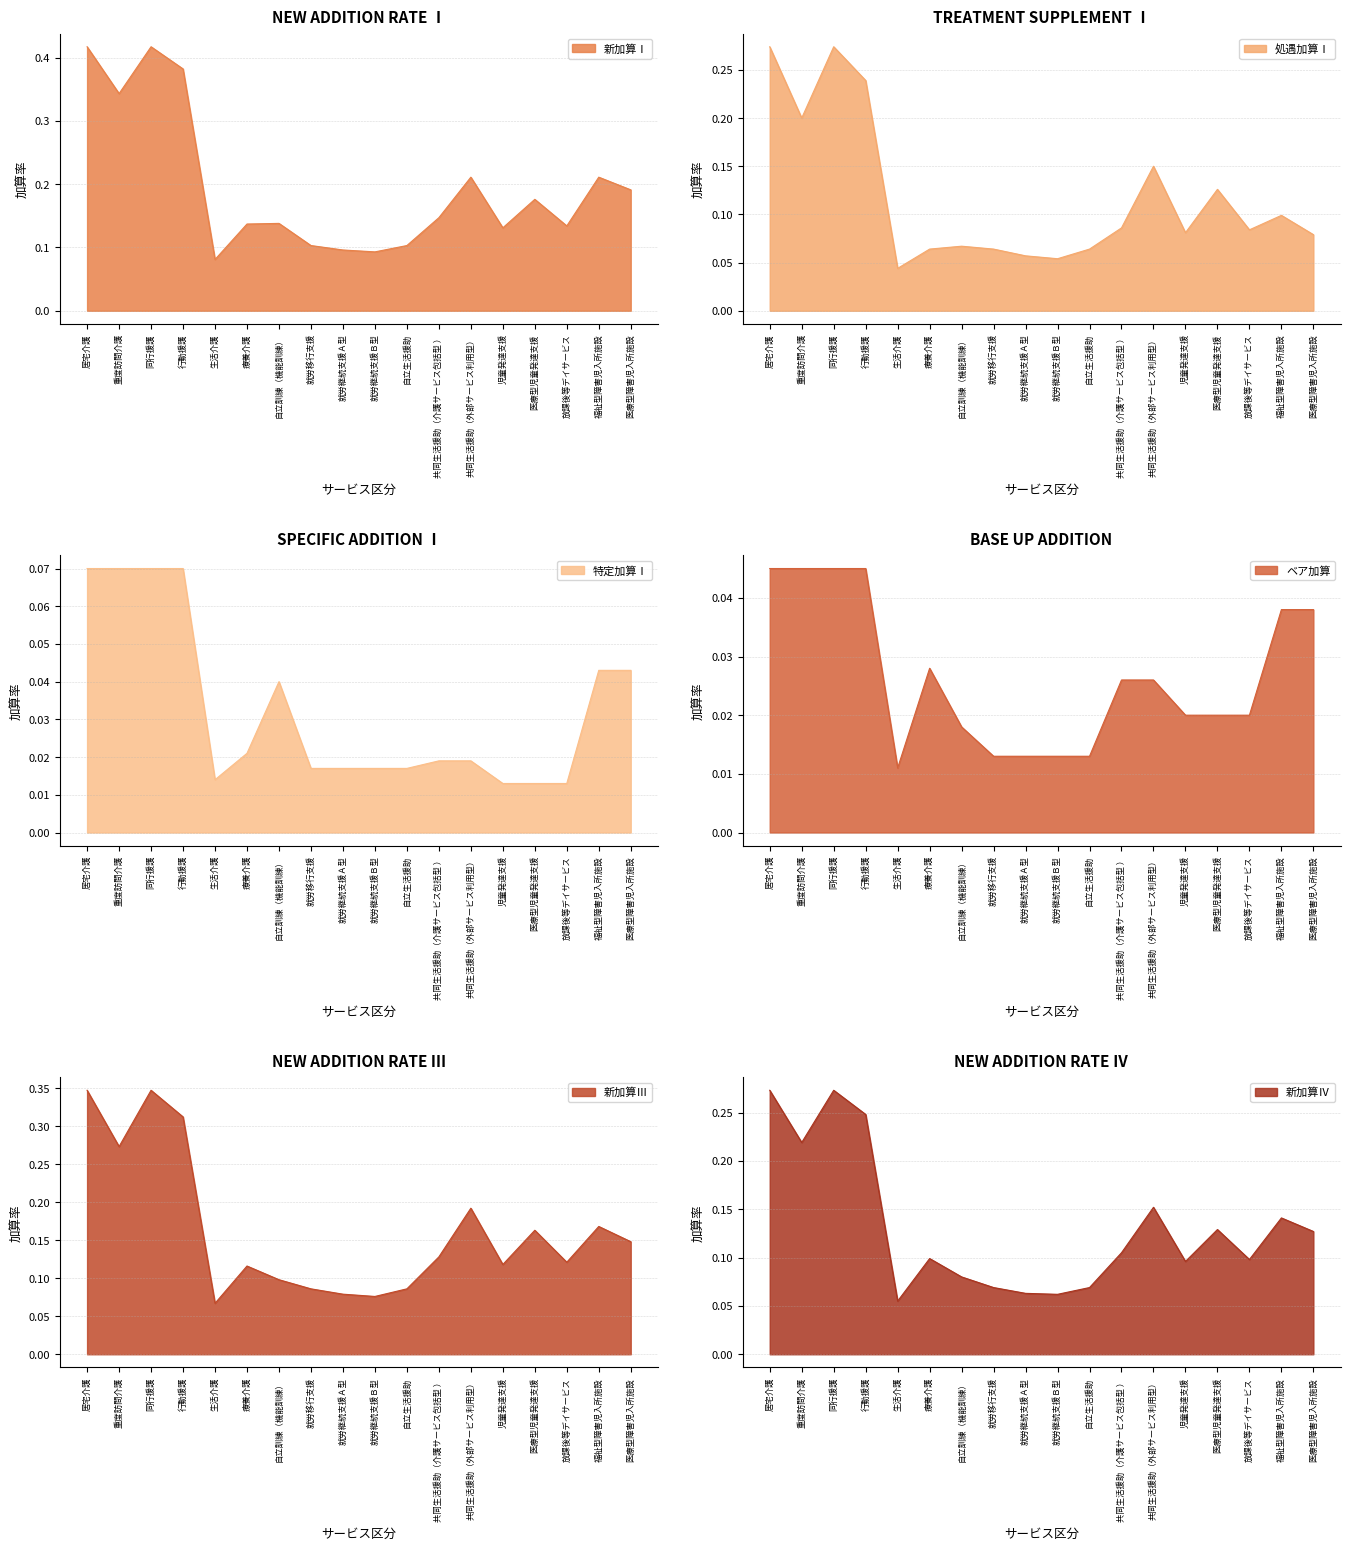

Does the chart display data point markers on the line(s)?

No